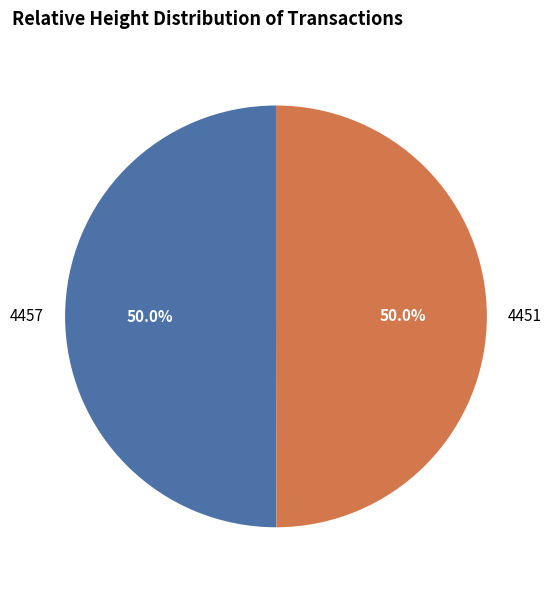

True or false: 4457 accounts for 50% of the total.

True